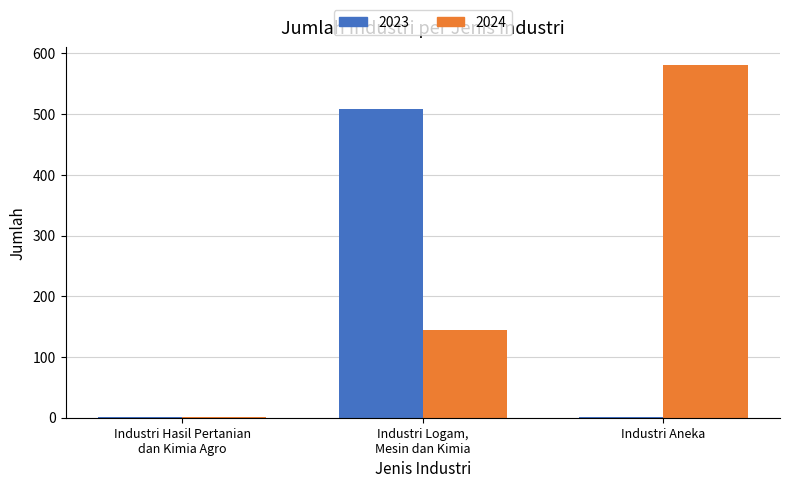

Which series has the largest total across all categories?

2024